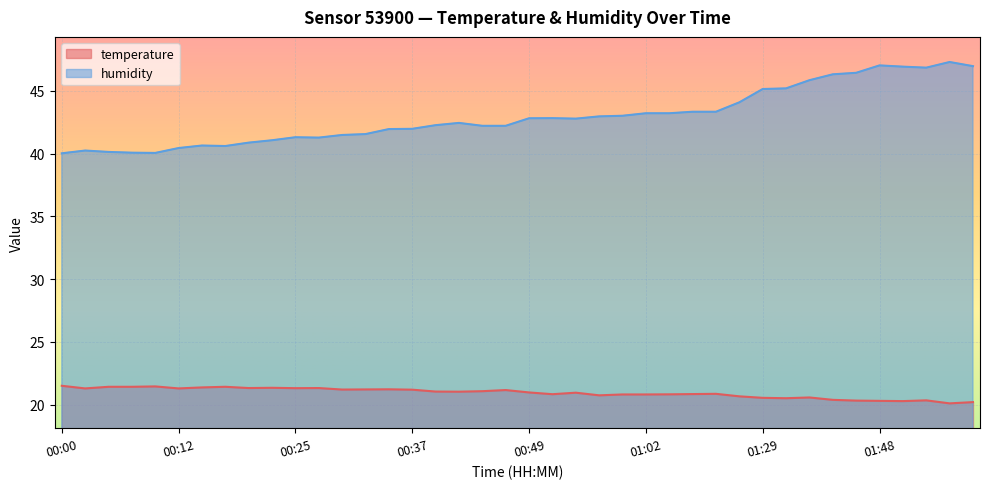

Which series has the largest total across all categories?

humidity